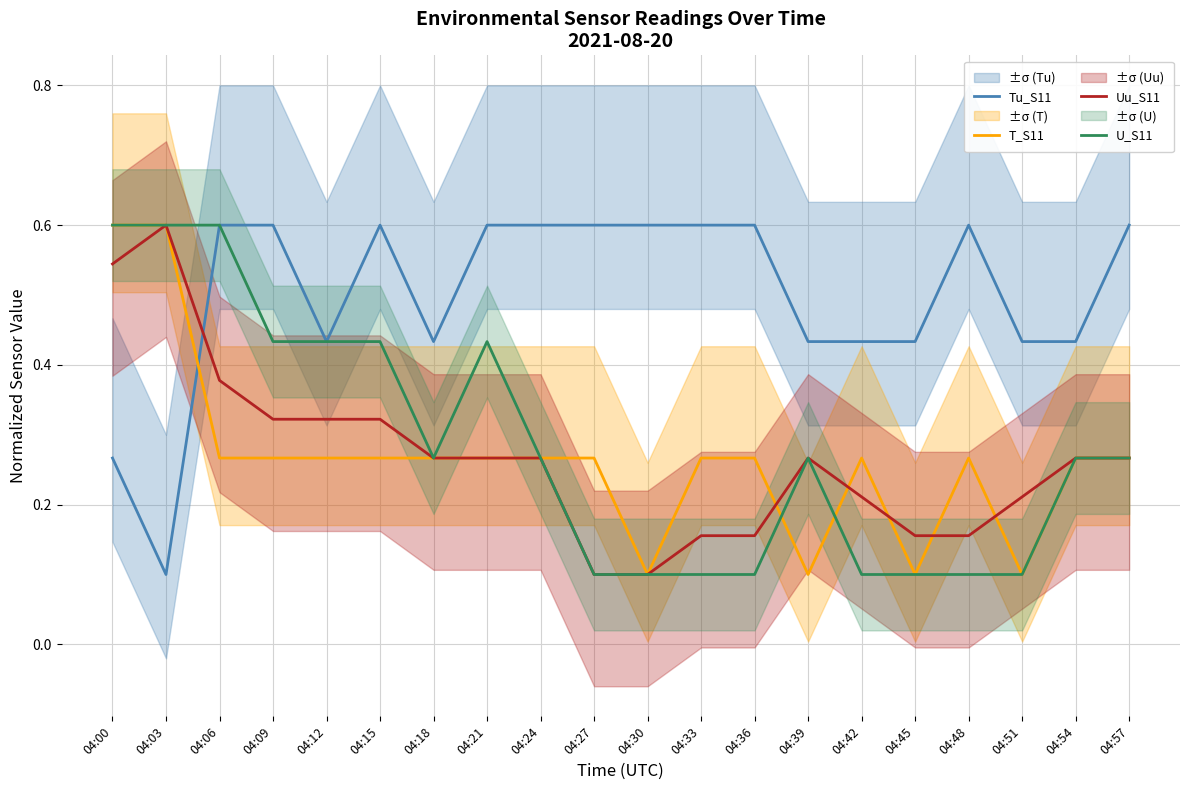

At which category does the chart reach its peak across all series?

04:06